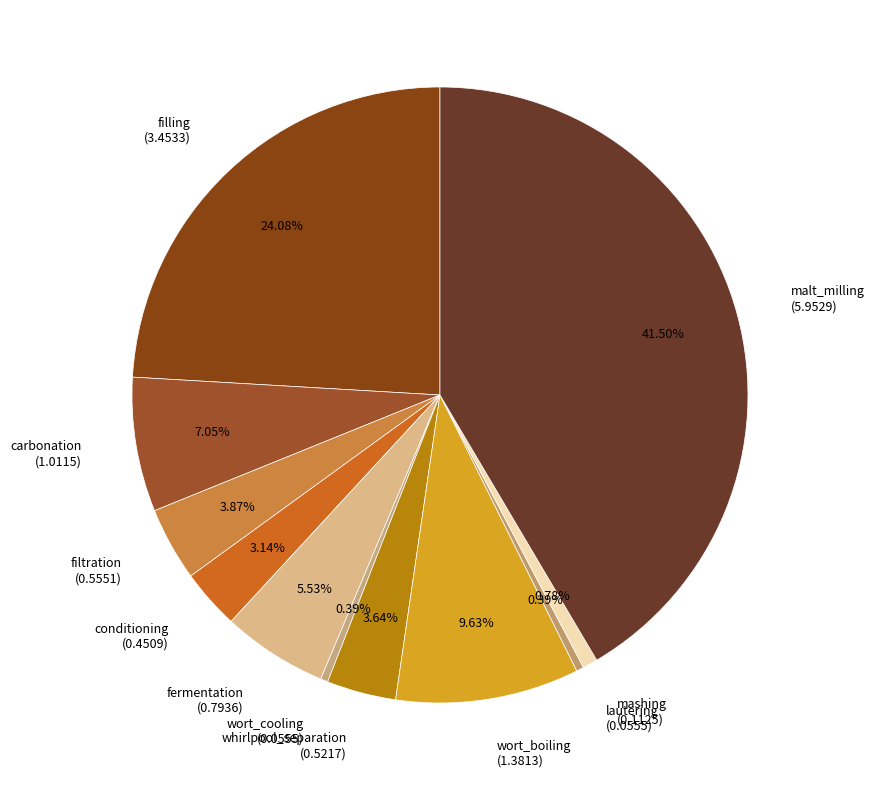

Do malt_milling and whirlpool_separation together represent more than half of the pie?

No